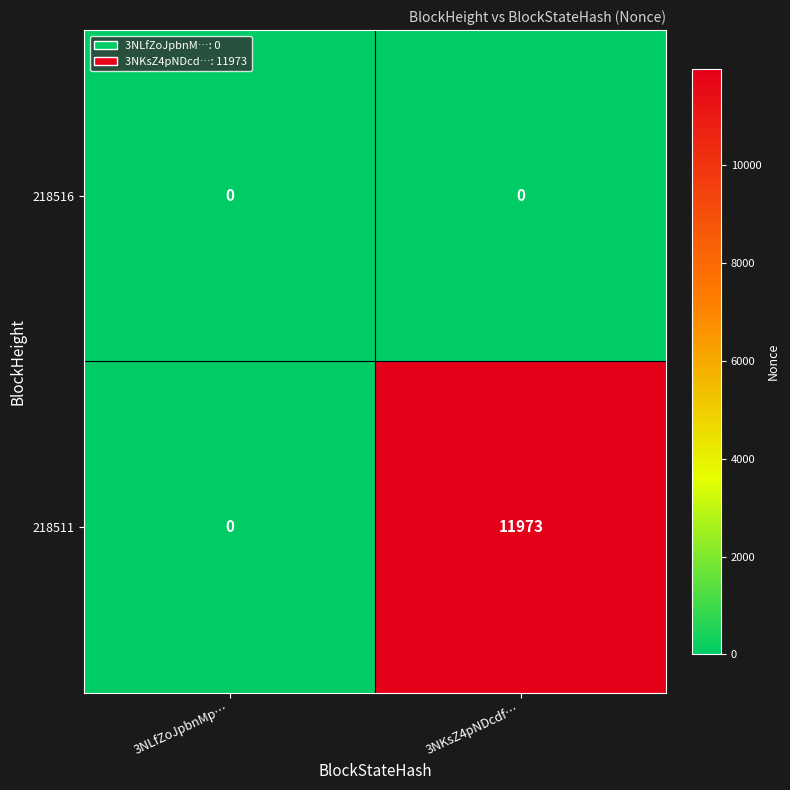

At which category is the sum across all series the highest?

3NKsZ4pNDcdf…